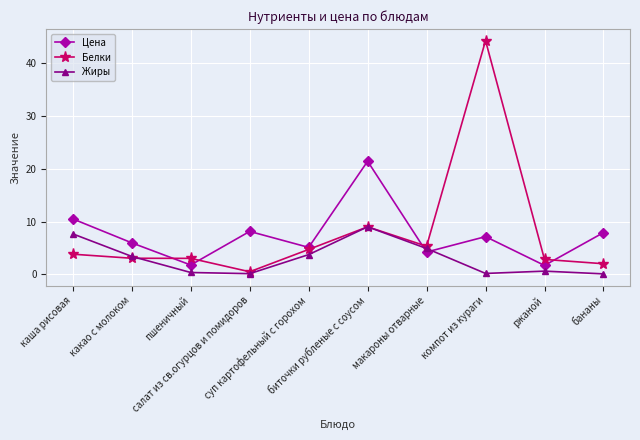

What is the value of the Белки point at the 4th from the left?

0.5